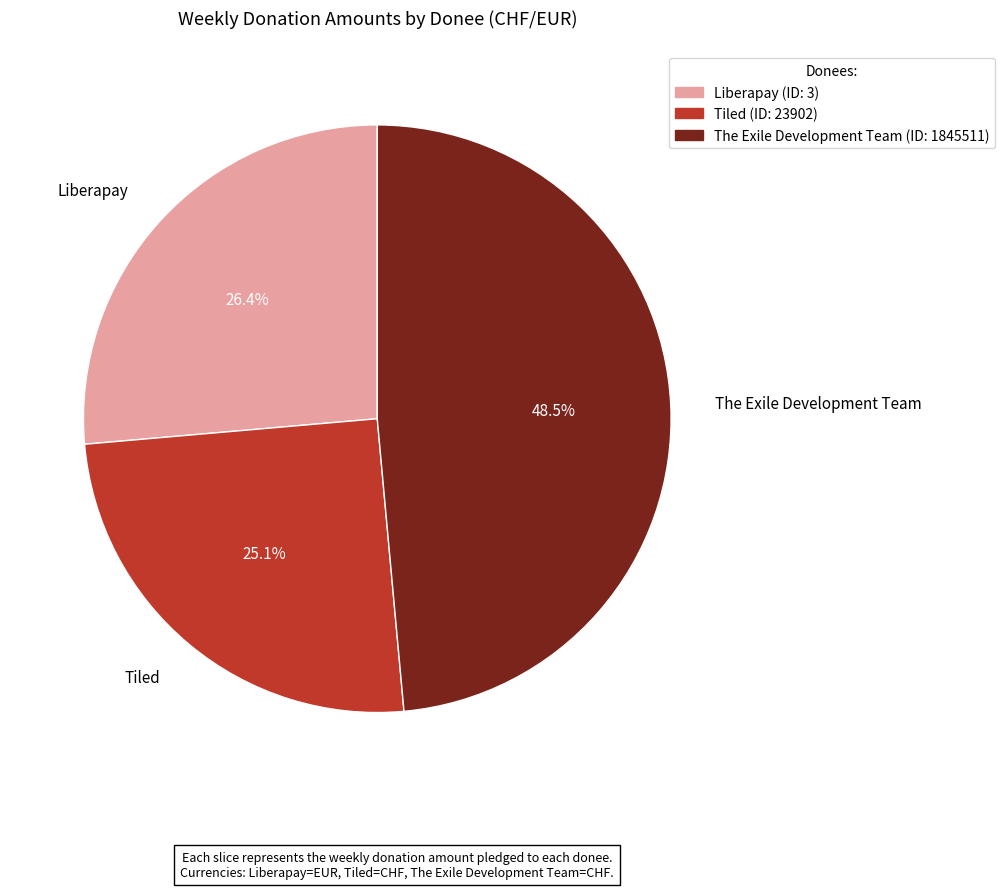

Between Tiled and The Exile Development Team, which is larger?

The Exile Development Team